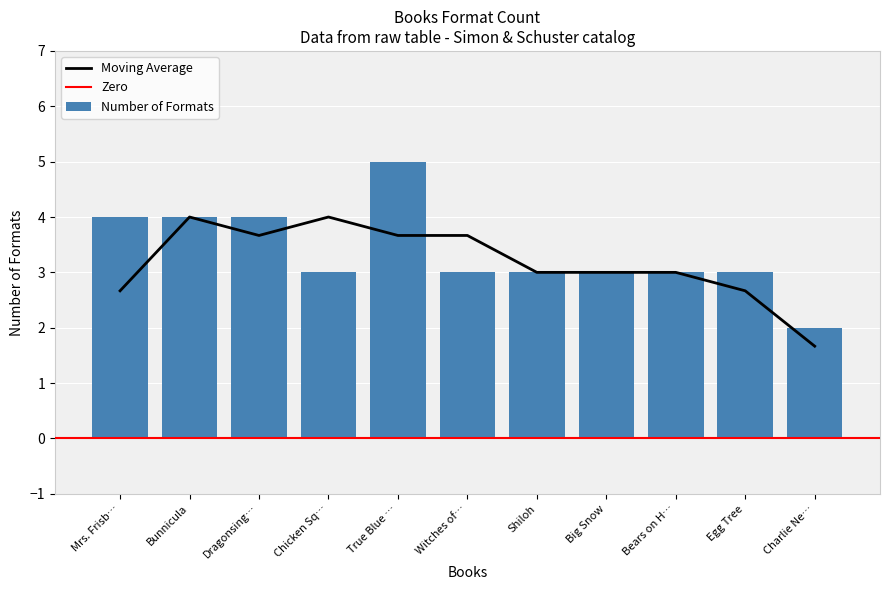

Count the values in the range 3 to 4.

9